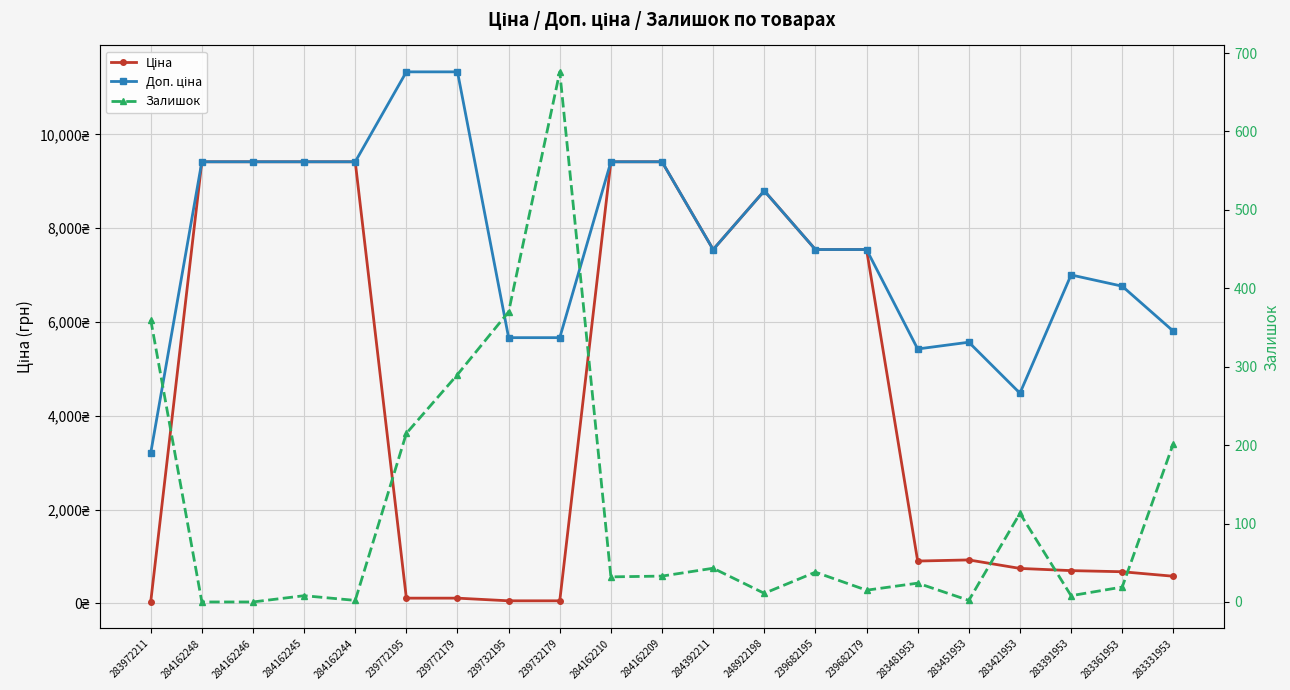

The value of Ціна at 284162244 is 4396.7. True or false?

False